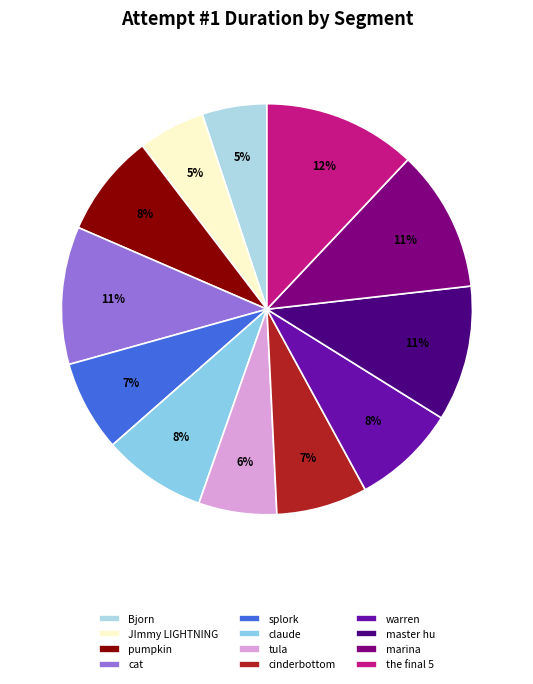

Is there any slice that represents more than half of the pie?

No